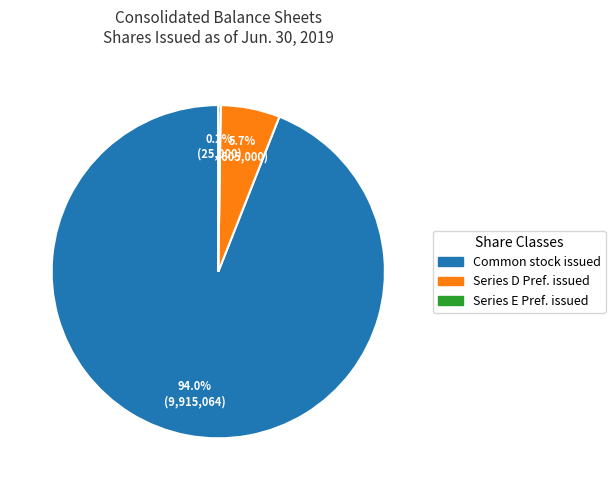

Is there a majority slice in this chart?

Yes